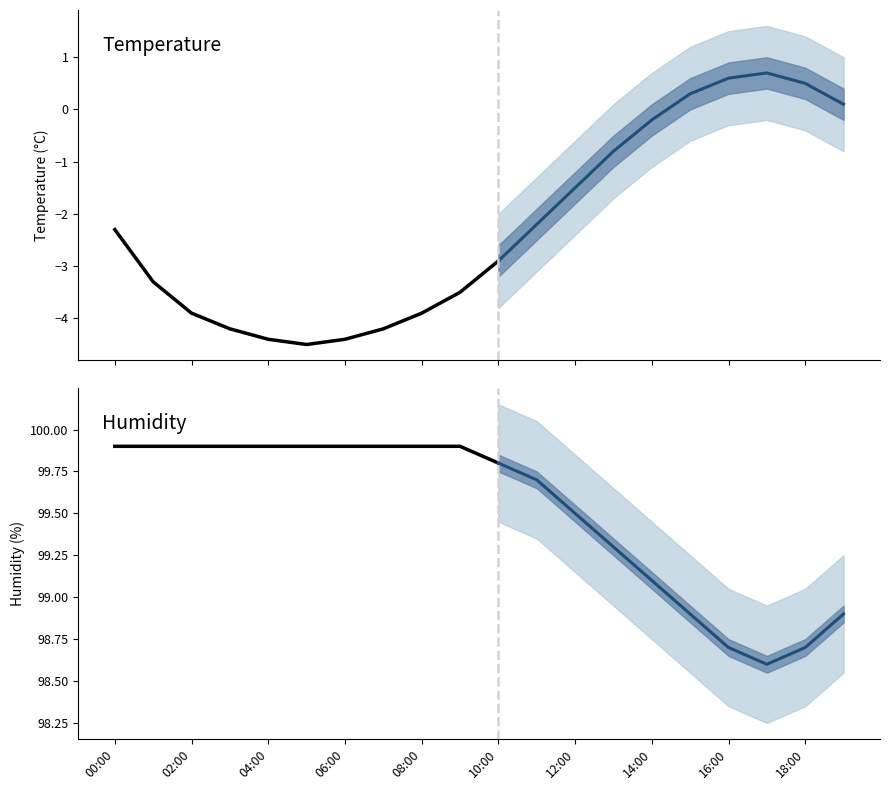

How many lines are shown in the chart?

2